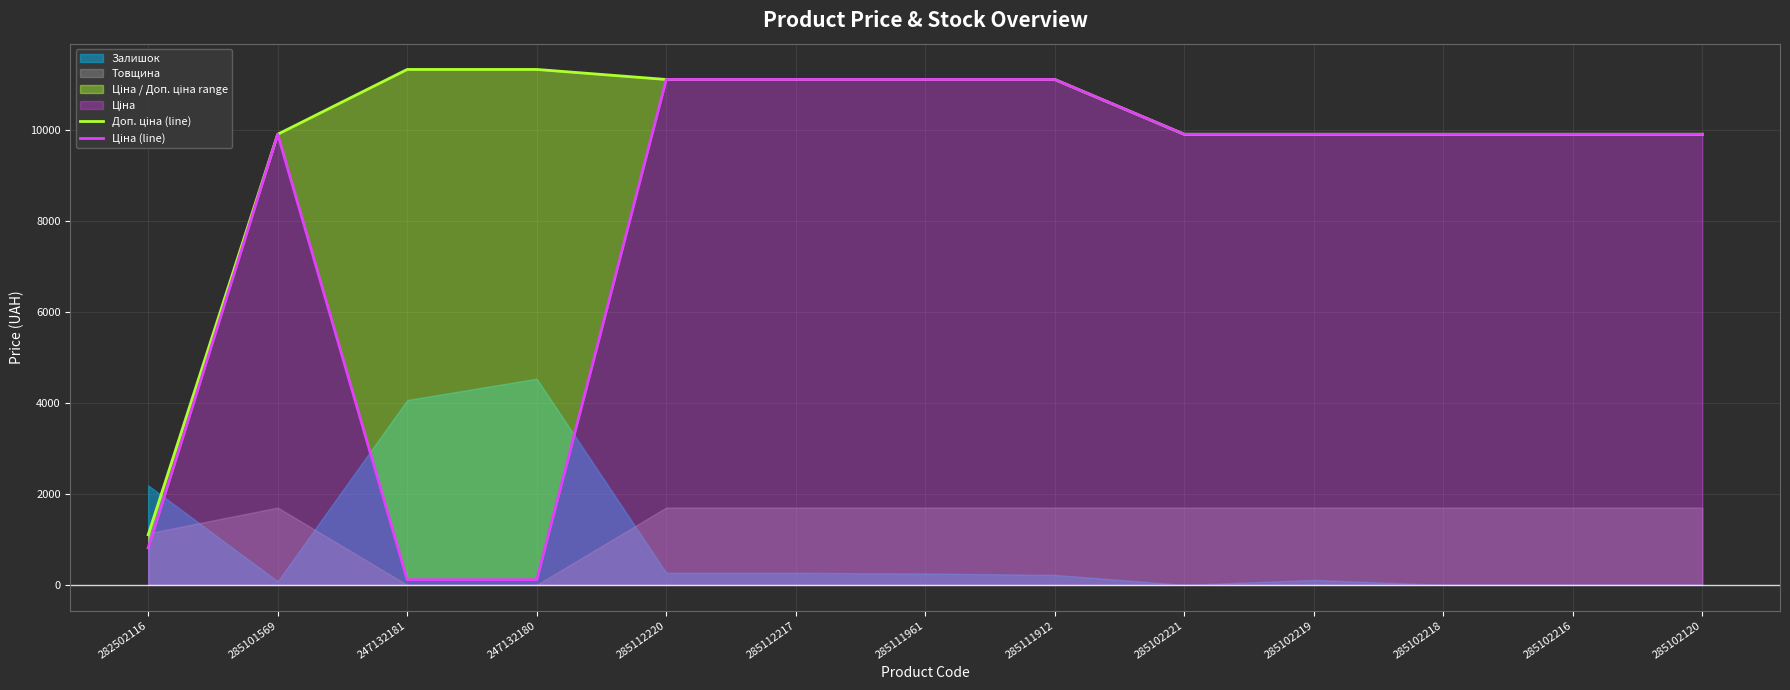

True or false: Доп. ціна (line) and Ціна (line) cross at least once.

False